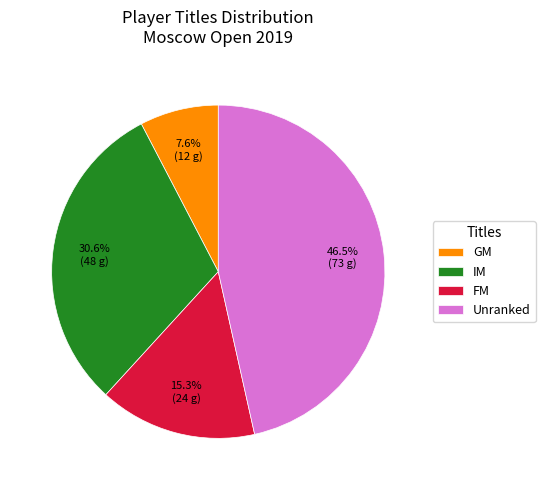

Count the number of slices in the pie.

4